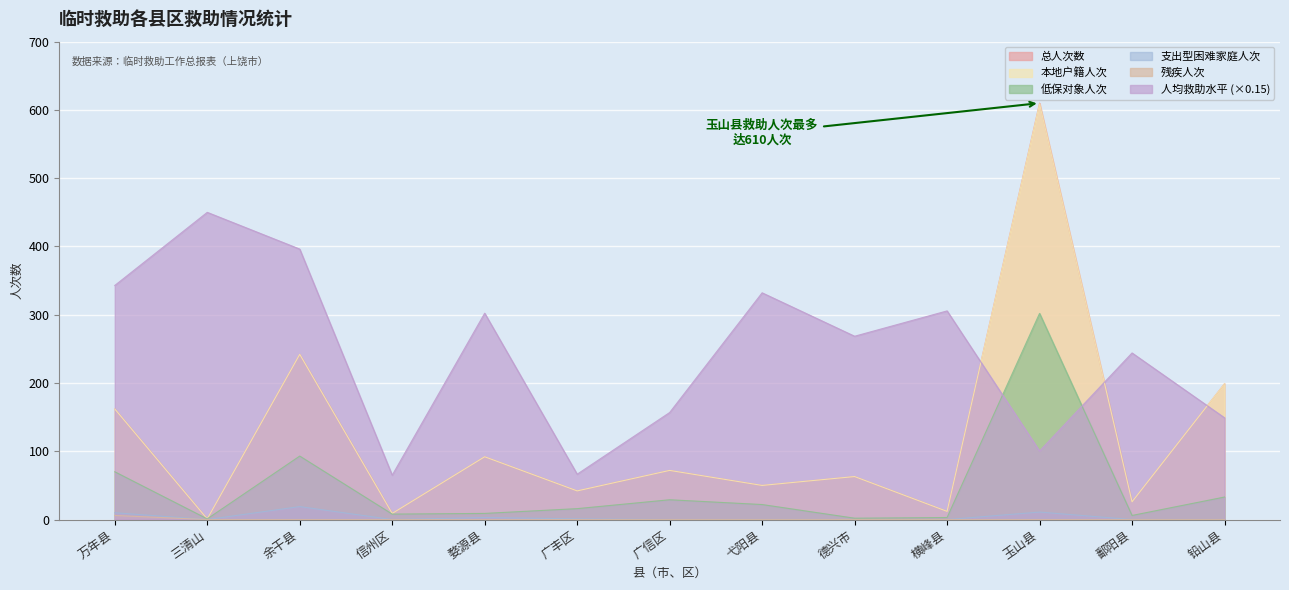

True or false: 总人次数 and 本地户籍人次 intersect in this chart.

False